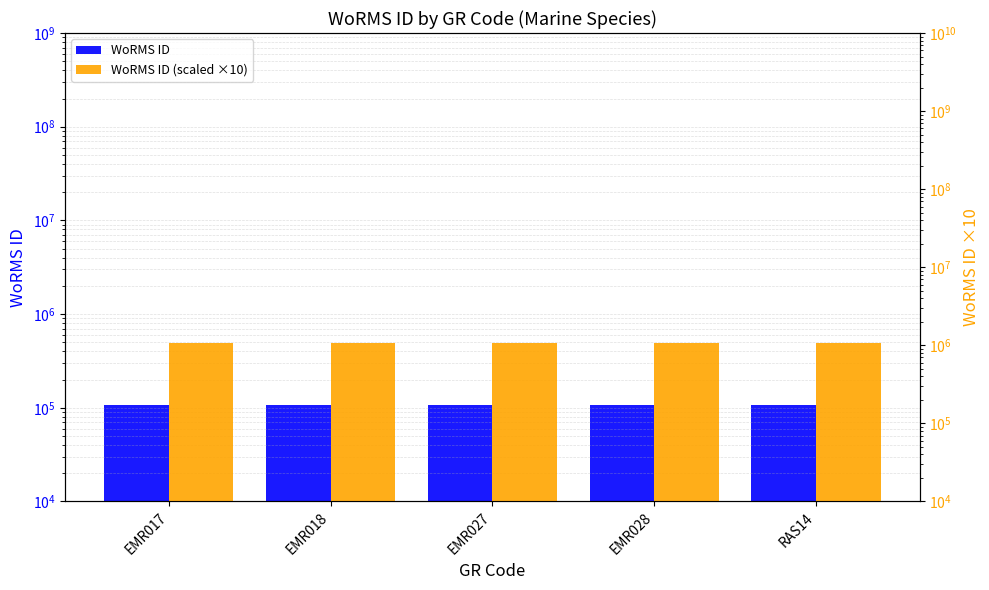

What is the difference between the second highest and second lowest values in the WoRMS ID (scaled ×10) series?

310